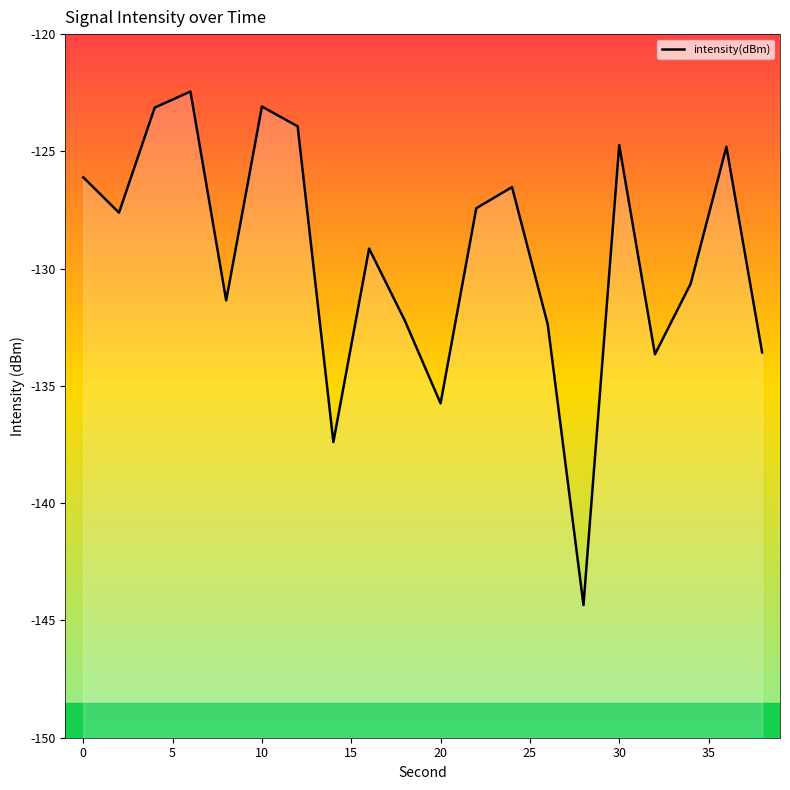

Reading left to right, transcribe all the data shown in this chart.

-126.1	-127.6	-123.1	-122.4	-131.4	-123.1	-123.9	-137.4	-129.1	-132.2	-135.7	-127.4	-126.5	-132.4	-144.3	-124.7	-133.7	-130.6	-124.8	-133.6